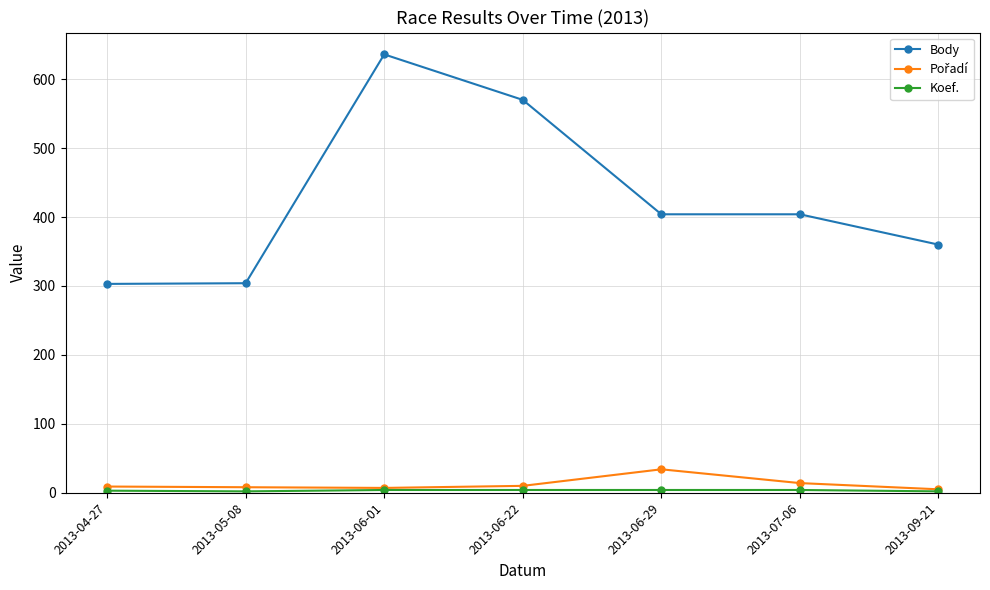

At which label does Body first exceed 404?

2013-06-01